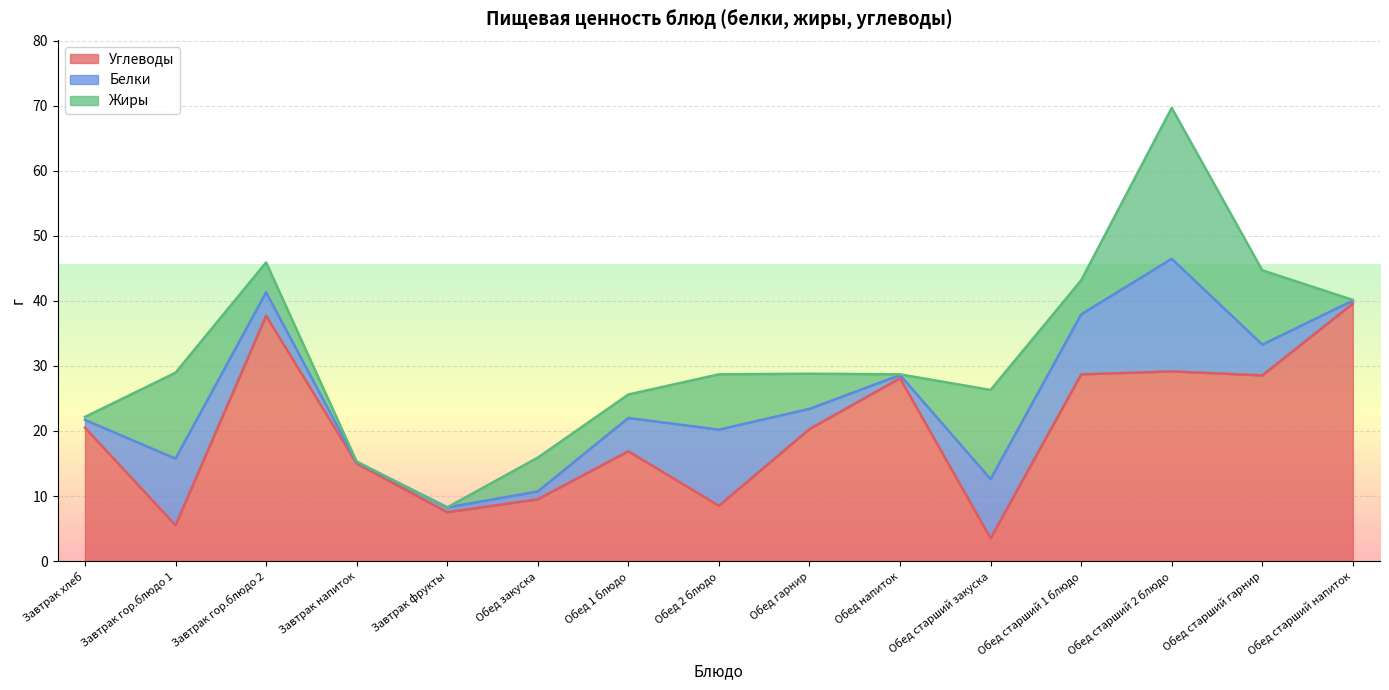

Where is Жиры nearest to the value 11?

Обед старший гарнир